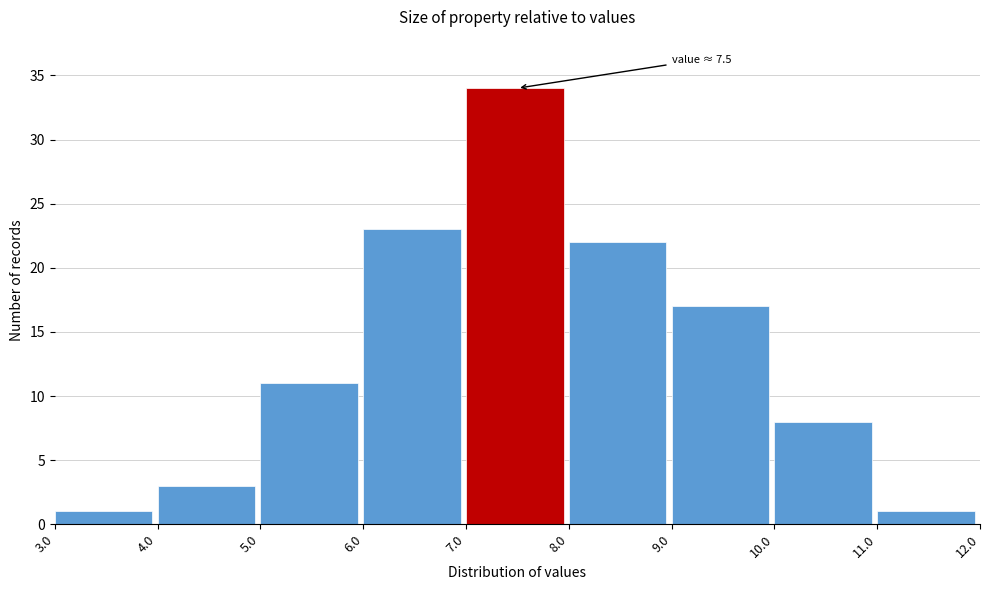

Over which range of the x-axis is the bar tallest?

7.0 to 8.0